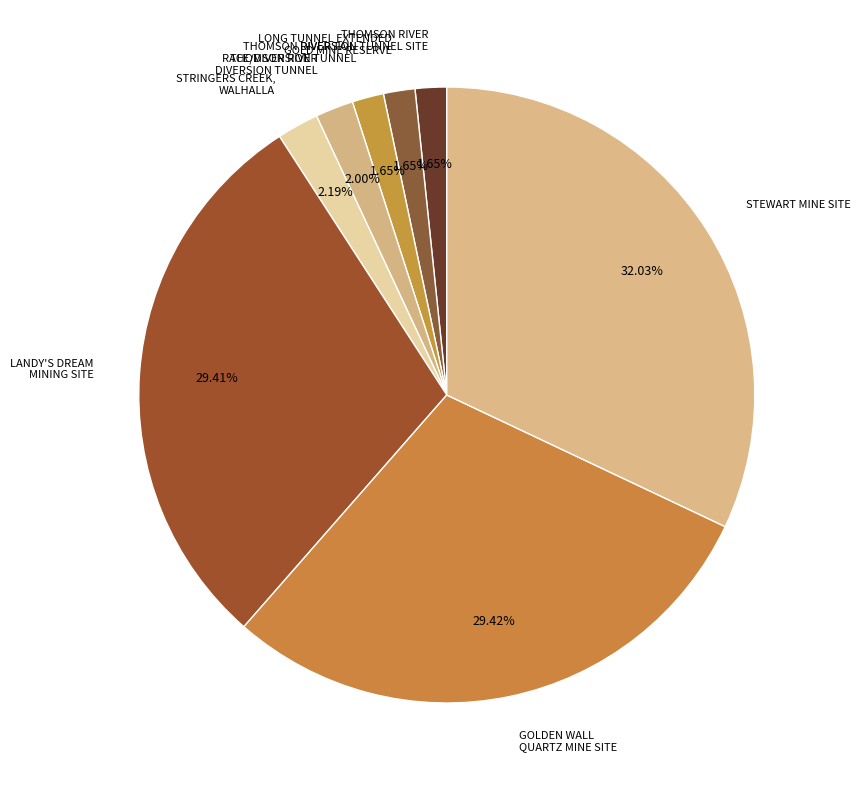

Does LONG TUNNEL EXTENDED GOLD MINE RESERVE represent more than half of the total?

No